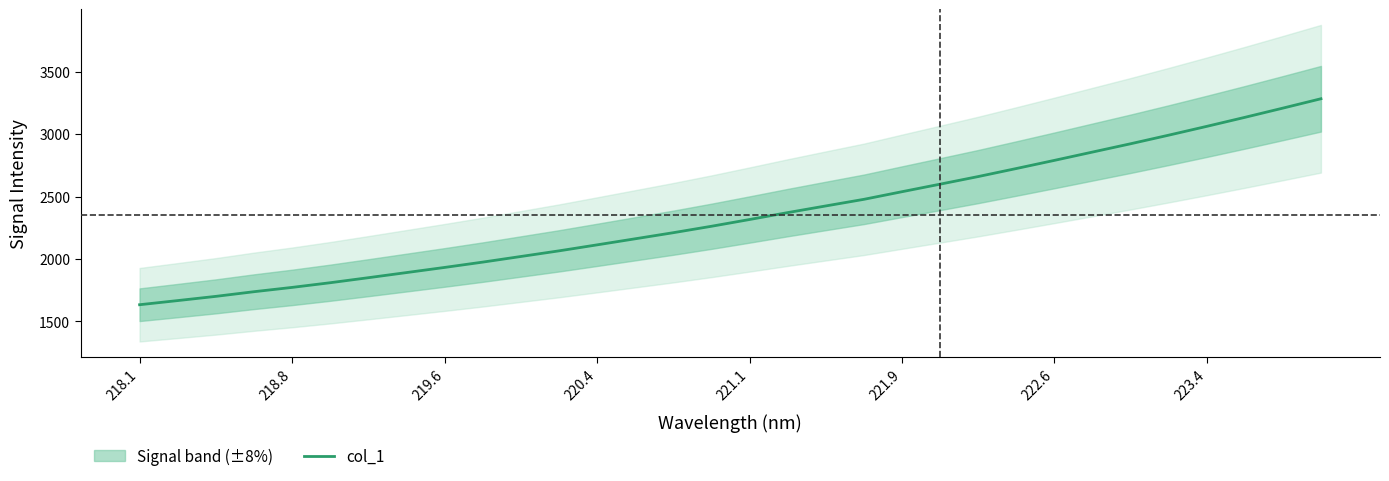

What is the maximum value shown in the chart?

3282.2